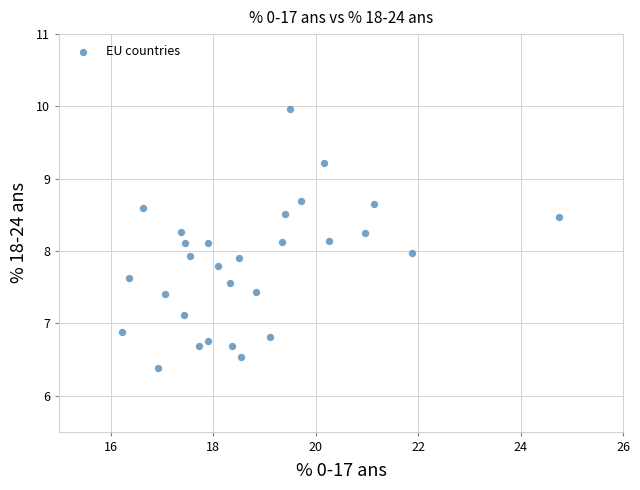

What is the range of X values (max minus min)?

8.5